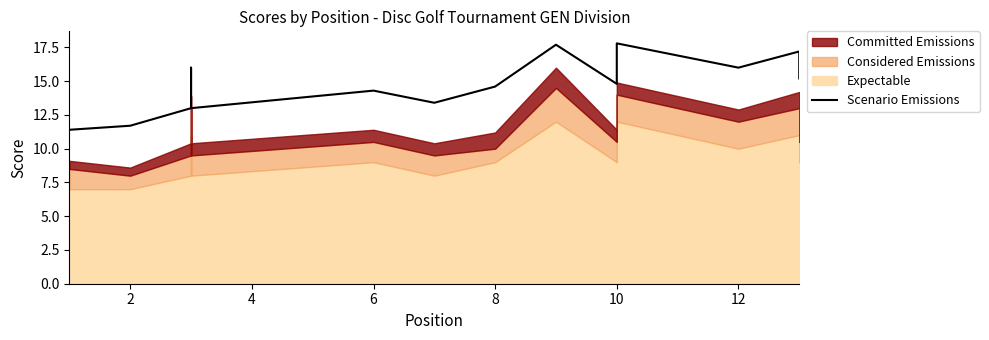

True or false: the data shows 9.4 at 12.

False